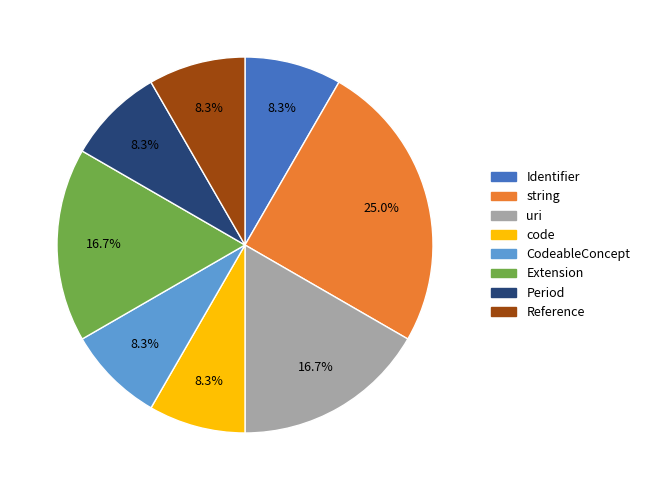

Is there a majority slice in this chart?

No